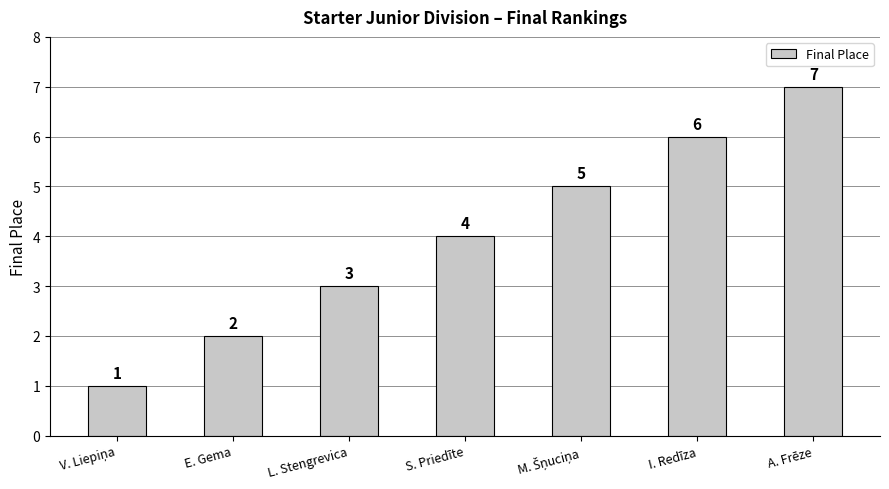

At which label is the value closest to 4?

S. Priedīte